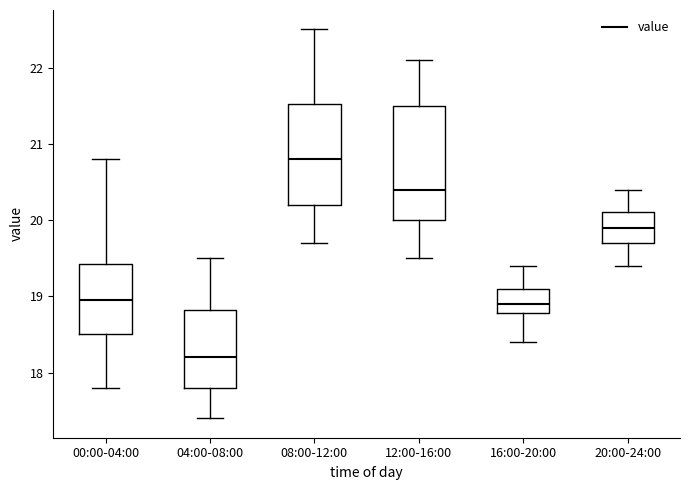

Reading left to right, transcribe this box plot: for each box, give where its median line is, the range the box spans, and where its two whiskers end, as read against the y-axis. The values are not printed on the chart, so give them approximately, as read against the axis.

00:00-04:00: median 19.0, box 18.5 to 19.4, whiskers 17.8 to 20.8
04:00-08:00: median 18.2, box 17.8 to 18.8, whiskers 17.4 to 19.5
08:00-12:00: median 20.8, box 20.2 to 21.5, whiskers 19.7 to 22.5
12:00-16:00: median 20.4, box 20.0 to 21.5, whiskers 19.5 to 22.1
16:00-20:00: median 18.9, box 18.8 to 19.1, whiskers 18.4 to 19.4
20:00-24:00: median 19.9, box 19.7 to 20.1, whiskers 19.4 to 20.4